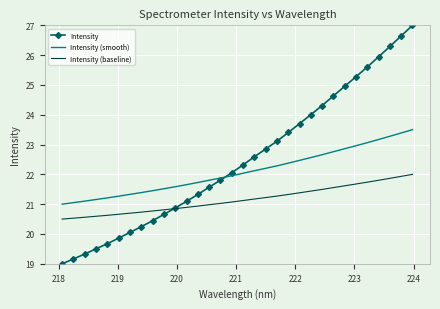

List the series in order of their overall mean, highest first.

Intensity, Intensity (smooth), Intensity (baseline)